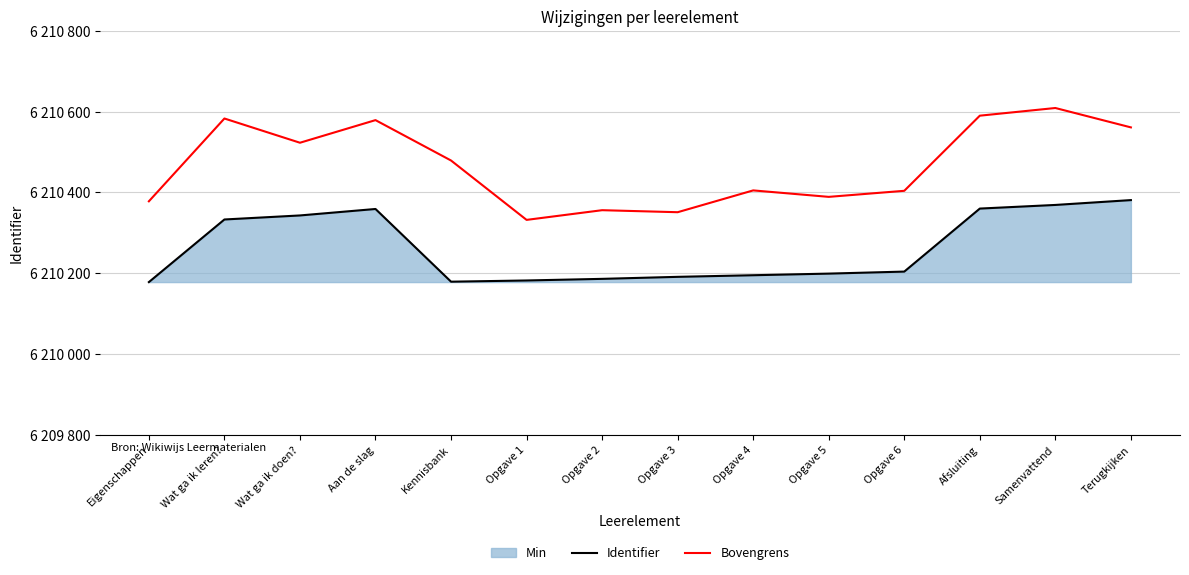

True or false: Identifier and Bovengrens cross at least once.

False